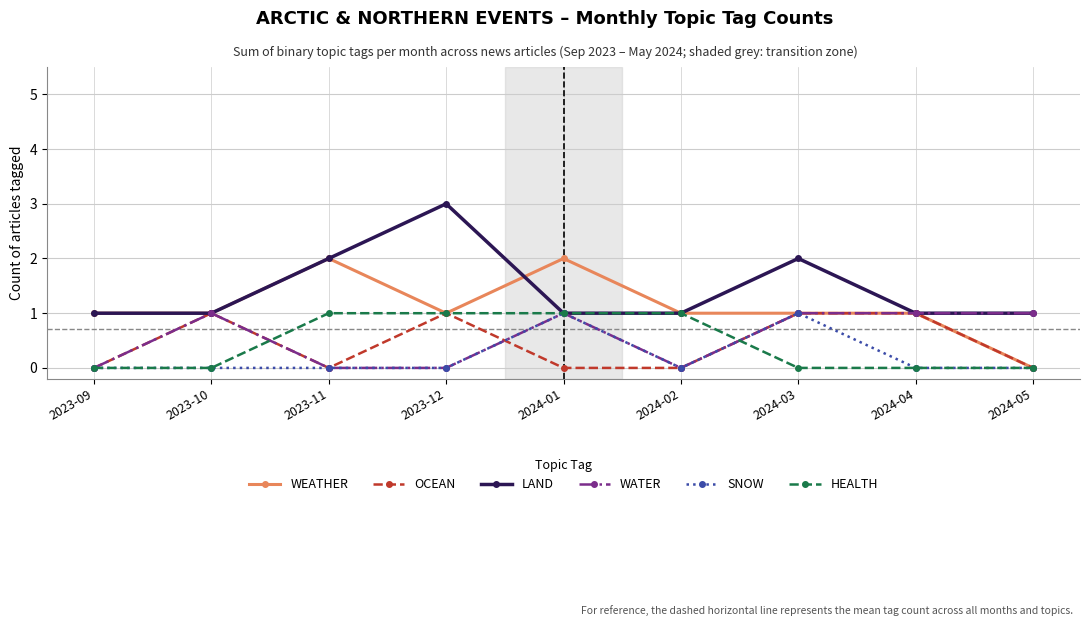

Is it true that HEALTH equals 1 at 2024-01?

True